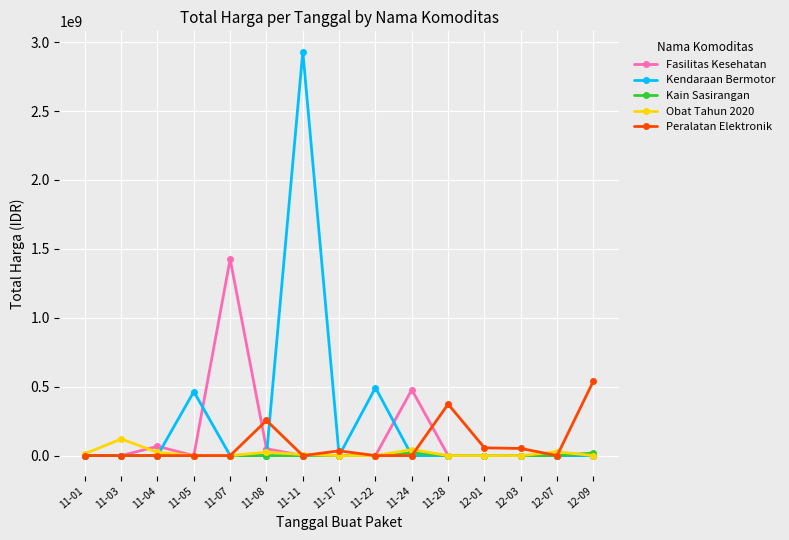

How many values in the Obat Tahun 2020 series exceed 0?

7